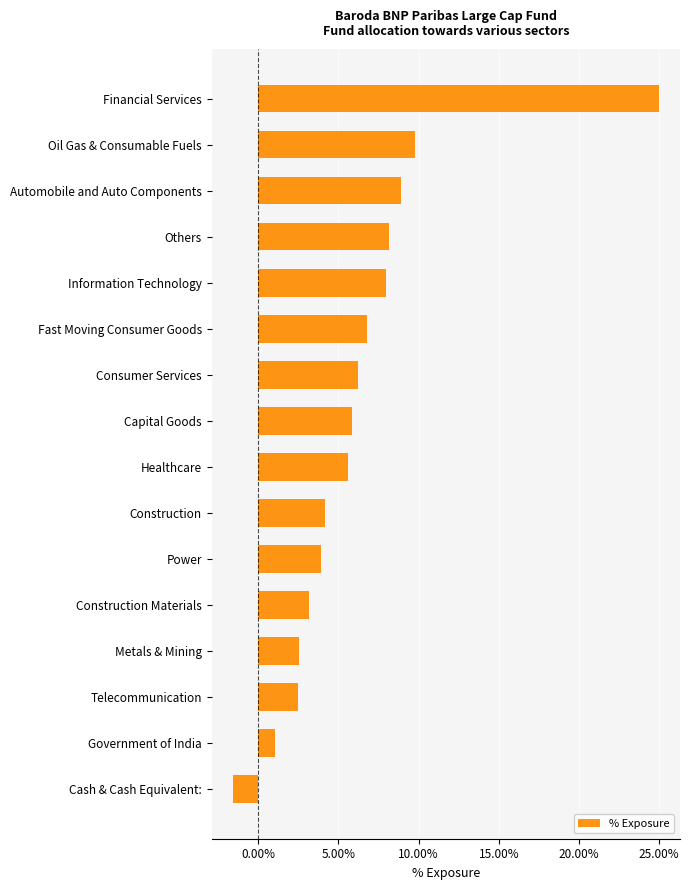

Where is the data nearest to the value 0?

Government of India